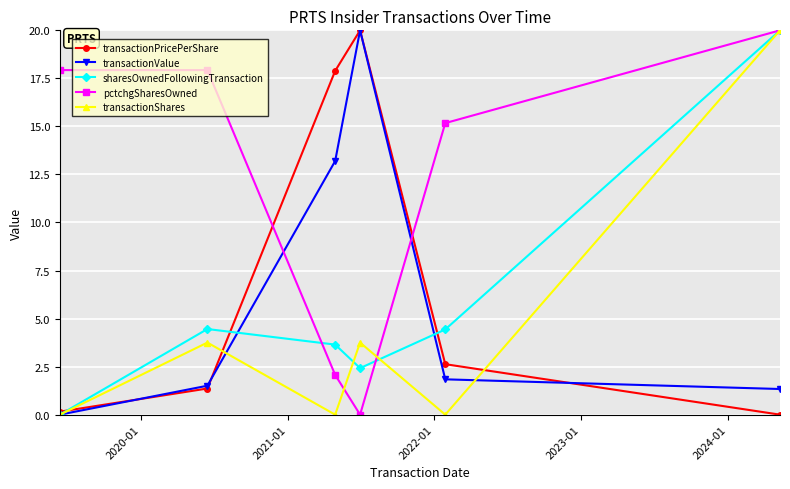

True or false: transactionPricePerShare has more than 1 interior local peaks.

False